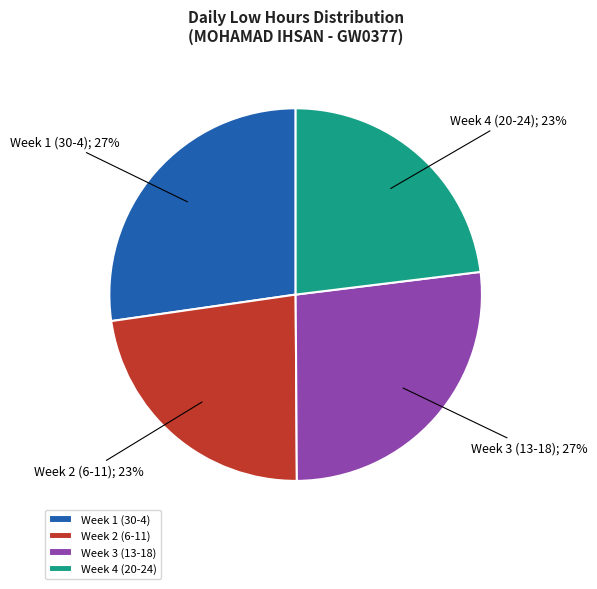

Do Week 3 (13-18) and Week 1 (30-4) together represent more than half of the pie?

Yes